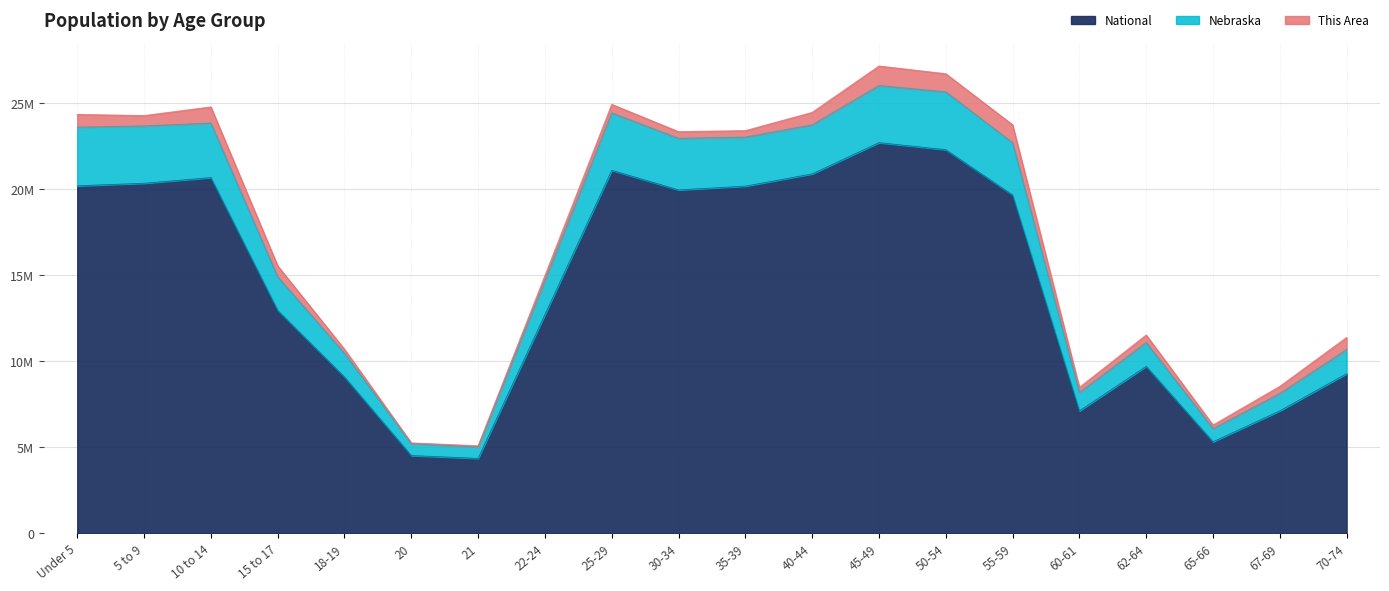

What position from the right is 15 to 17?

17